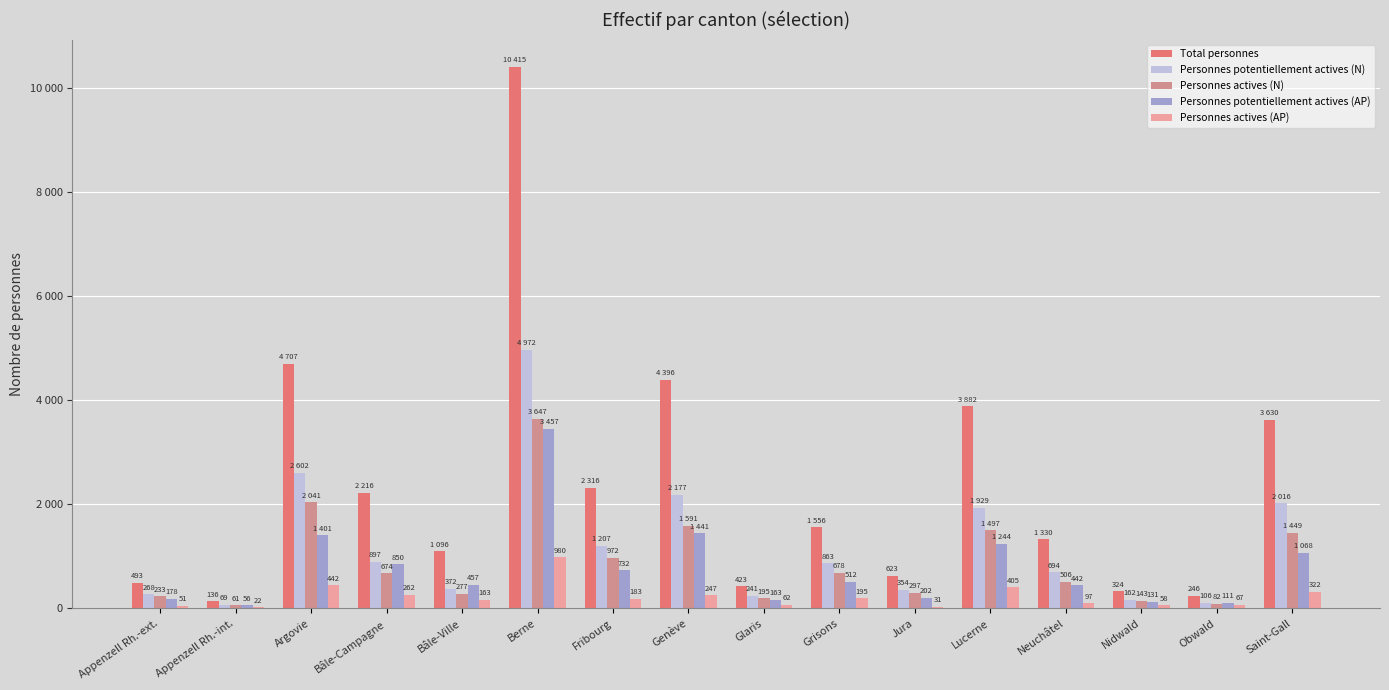

At how many categories does at least one series exceed 8249?

1